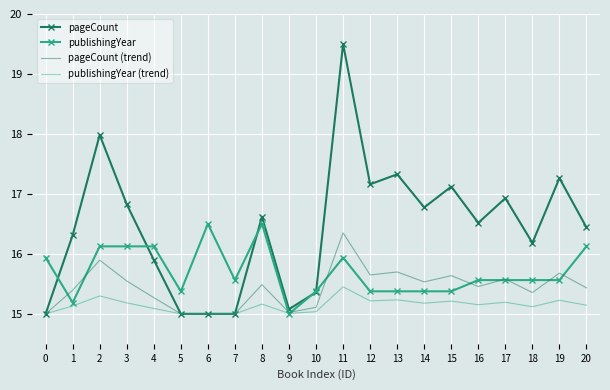

The publishingYear (trend) series shows 15.2 at 8. True or false?

True